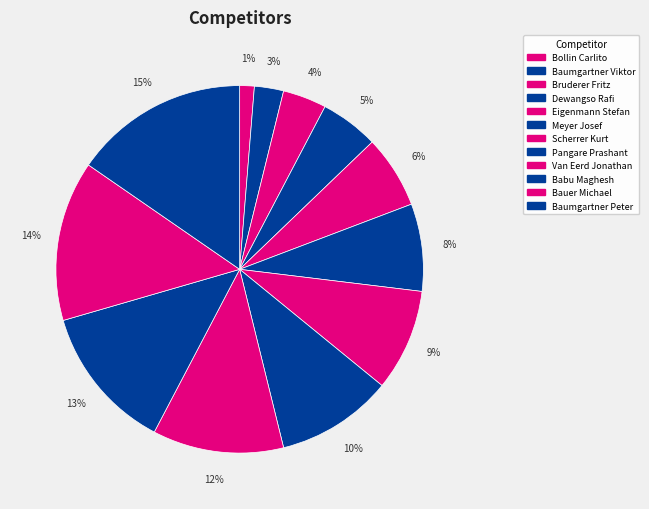

Does Dewangso Rafi represent more than half of the total?

No